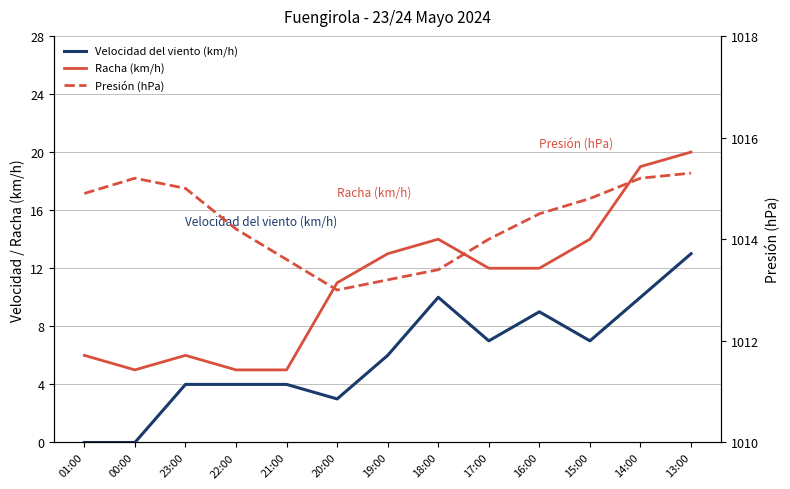

True or false: Velocidad del viento (km/h) has a value of 6.5 at 00:00.

False